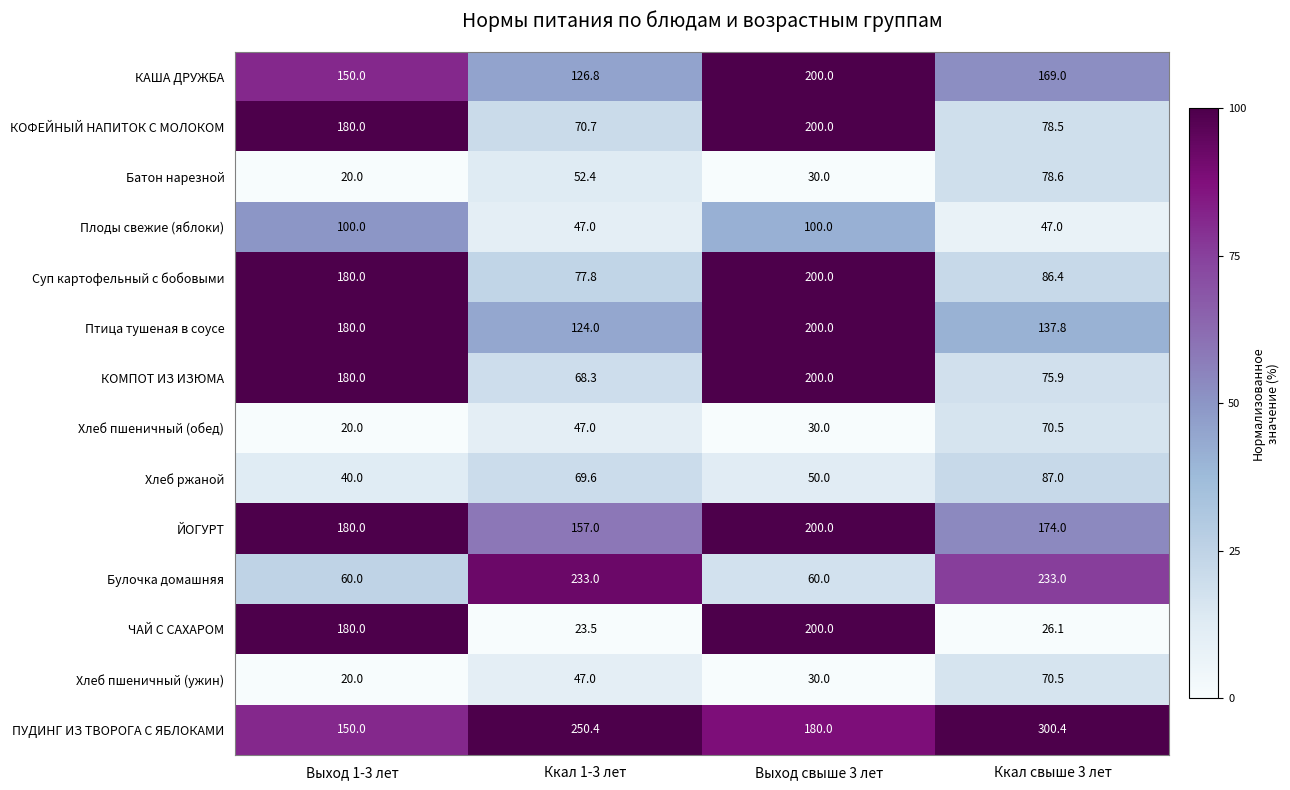

The ЙОГУРТ series shows 275.0 at Ккал 1-3 лет. True or false?

False